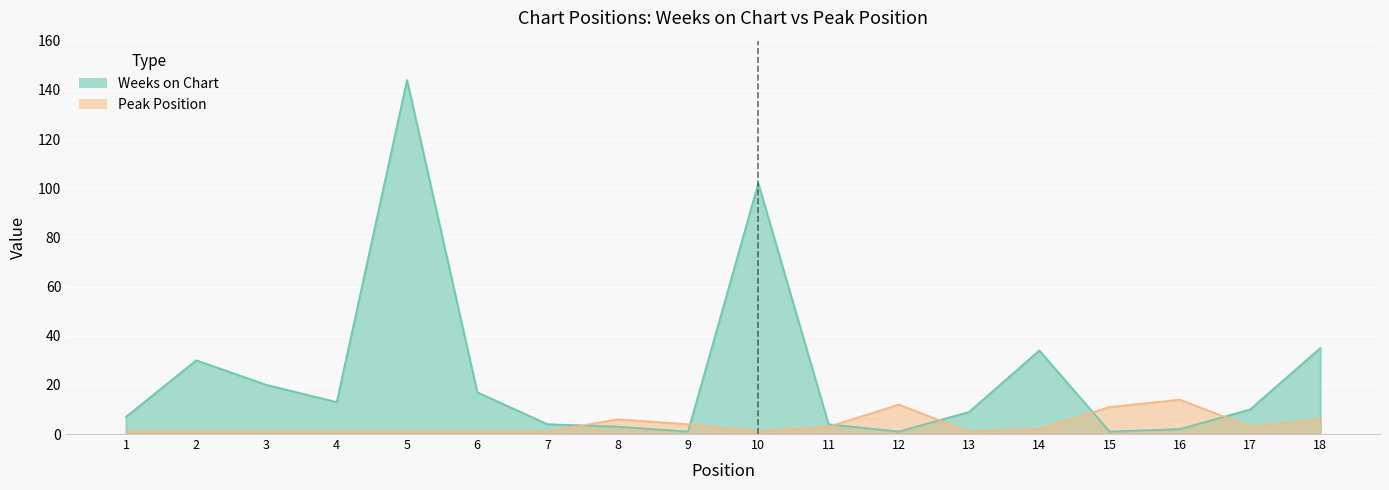

What is the approximate value of Peak Position at 5?

1